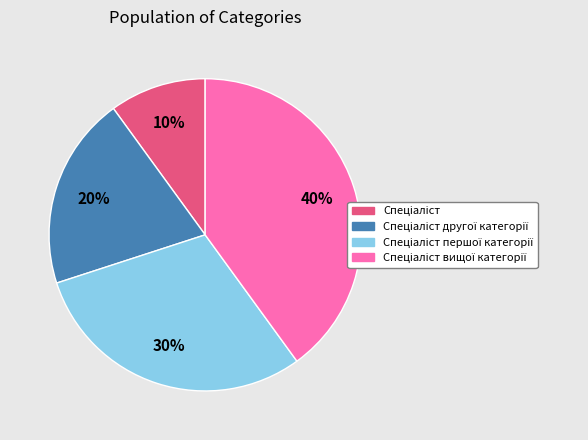

Is there any slice that represents more than half of the pie?

No